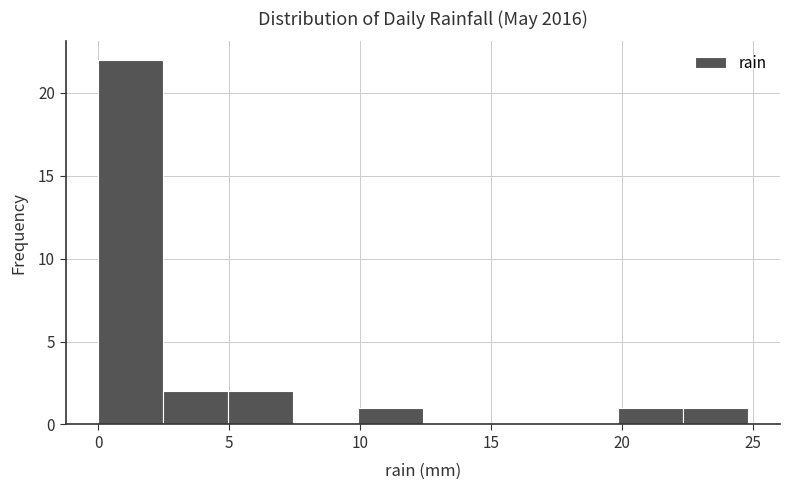

Reading left to right, list every bar in this chart as the range it spans on the x-axis followed by its height. Neither the bar edges nor the heights are printed on the chart, so give them approximately, as read against the axes.

0.0 to 2.5: 22
2.5 to 5.0: 2
5.0 to 7.5: 2
7.5 to 10.0: 0
10.0 to 12.5: 1
12.5 to 15.0: 0
15.0 to 17.5: 0
17.5 to 20.0: 0
20.0 to 22.5: 1
22.5 to 25.0: 1